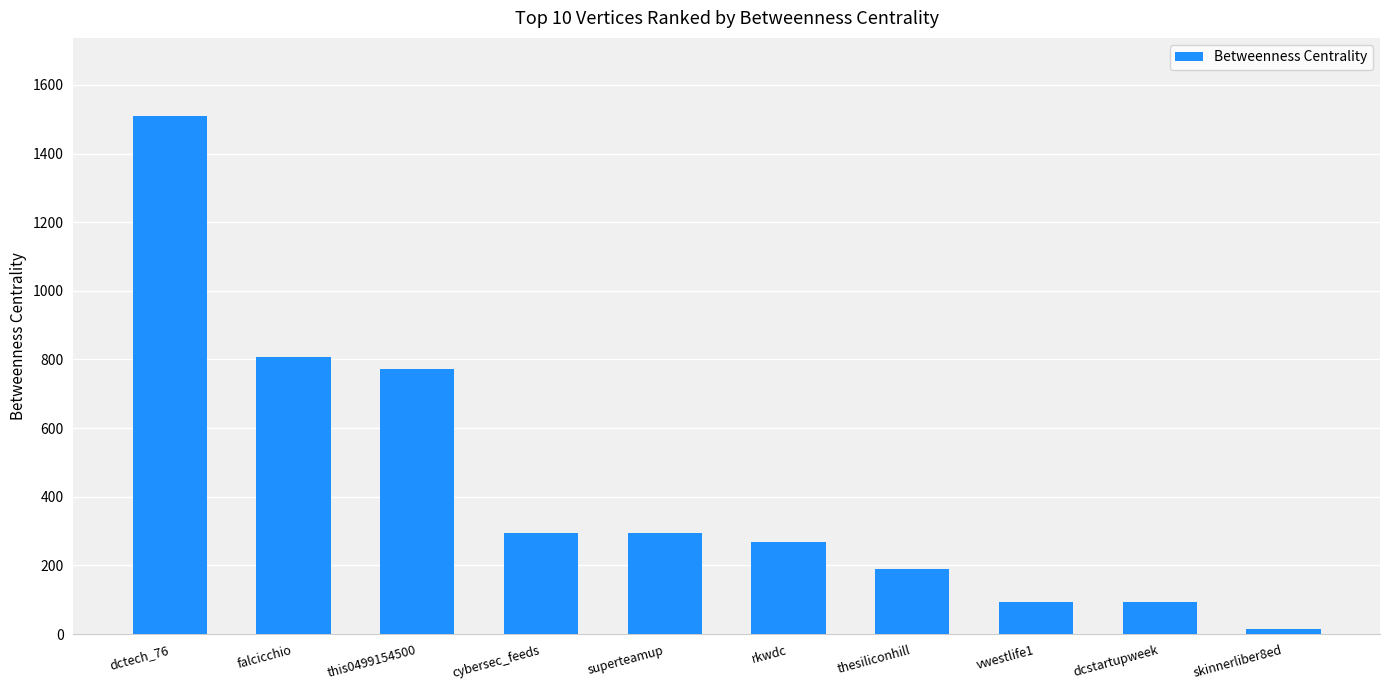

What is the label of the 7th bar from the right?

cybersec_feeds